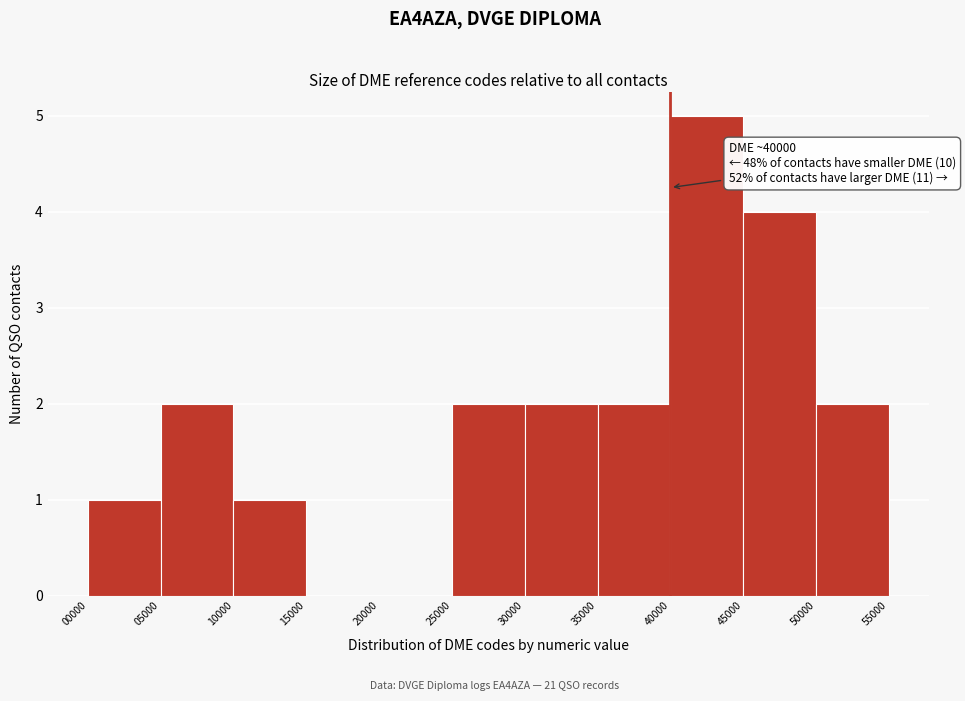

Over which range of the x-axis is the bar tallest?

40000 to 45000